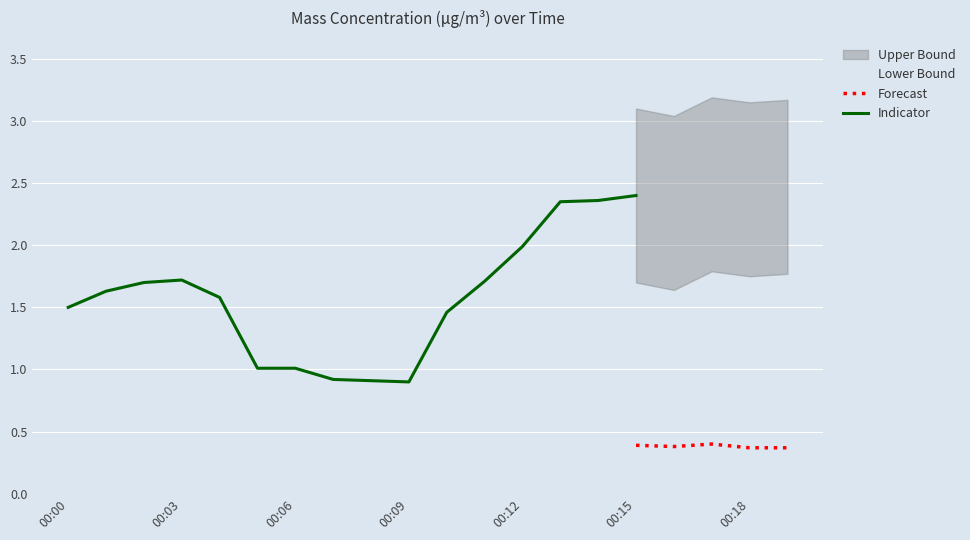

Which has a higher value, 00:17 or 00:07?

00:17